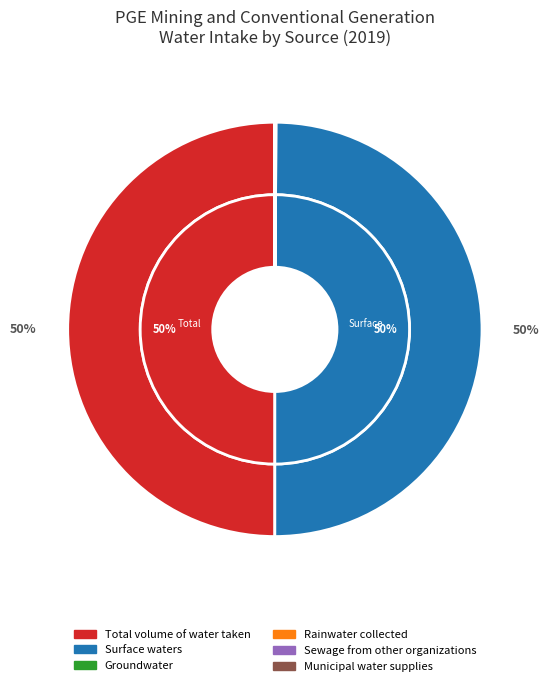

The Groundwater slice represents 0% of the pie. True or false?

True